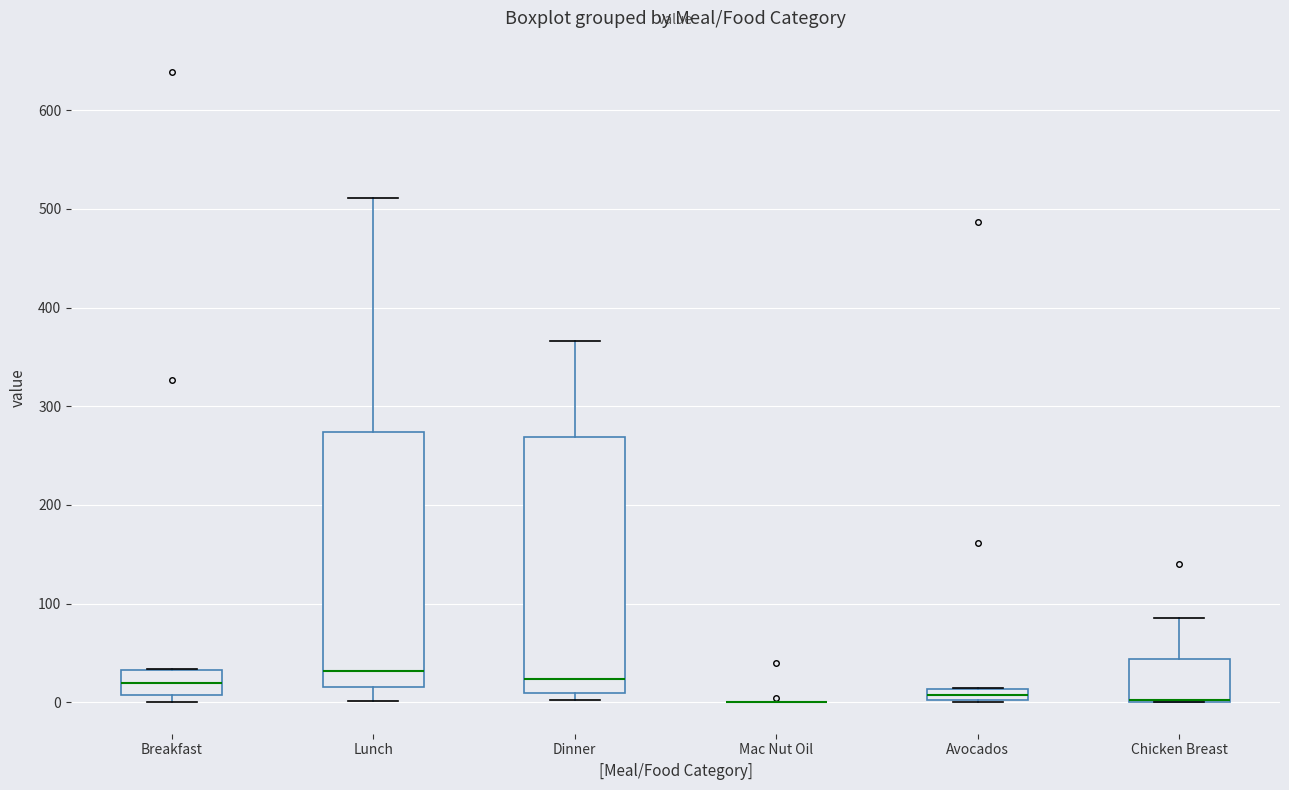

Where does the median line of the box for Breakfast sit on the y-axis? The values are not printed on the chart, so give them approximately, as read against the axis.

20